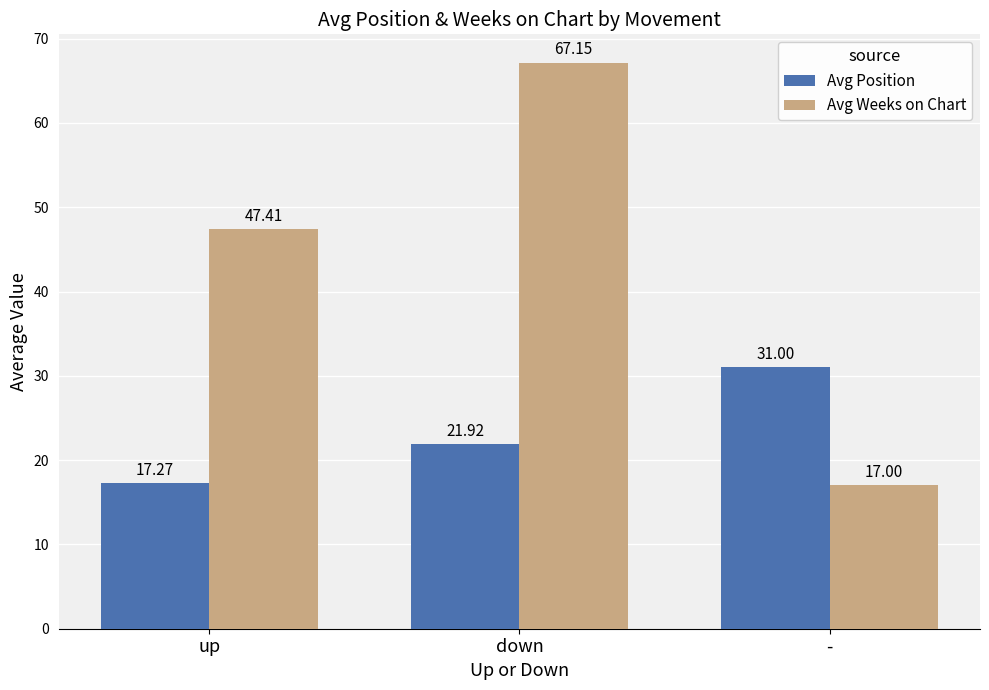

Rank the series by their maximum value, from highest to lowest.

Avg Weeks on Chart, Avg Position